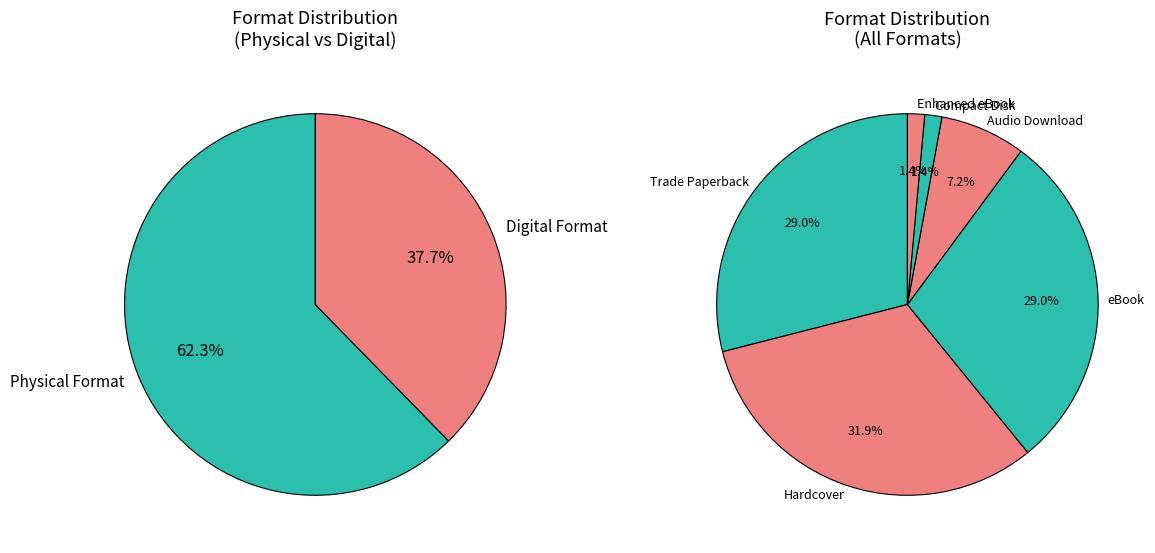

How much of the chart is everything except Hardcover?

68.1%